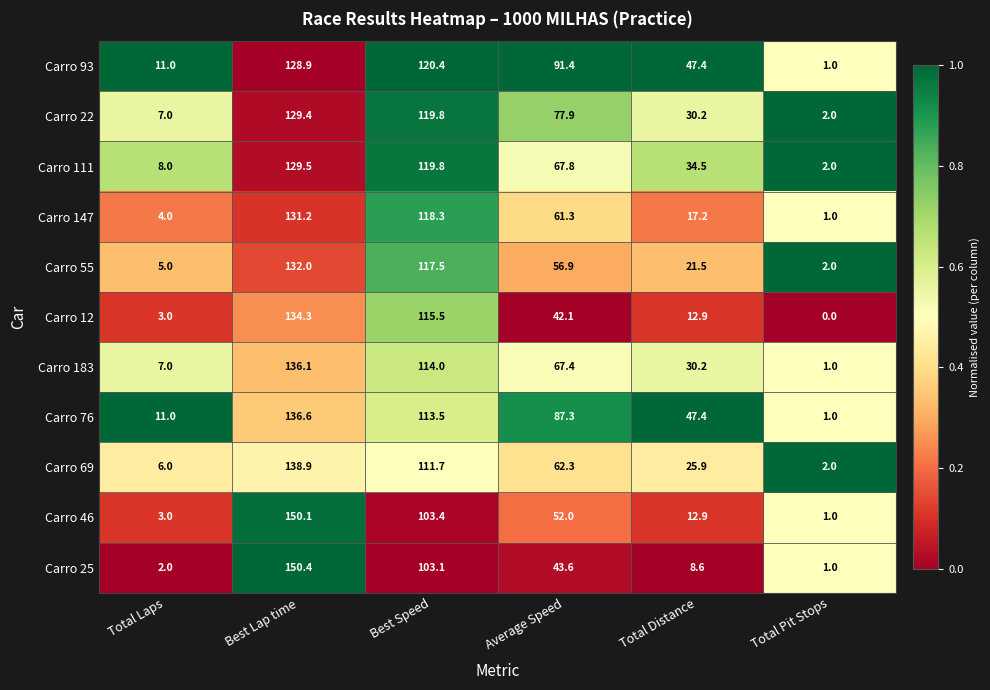

What is the spread (max minus min) of values at Total Laps?

9.0